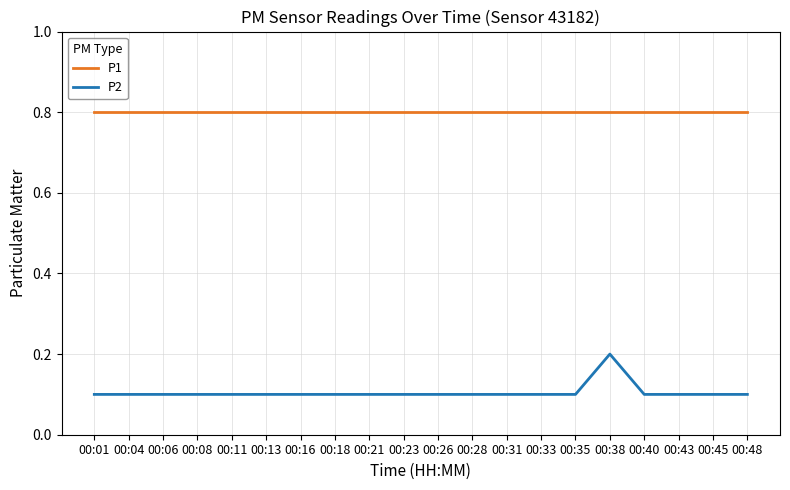

What is the difference between the highest and lowest values at 00:33?

0.7